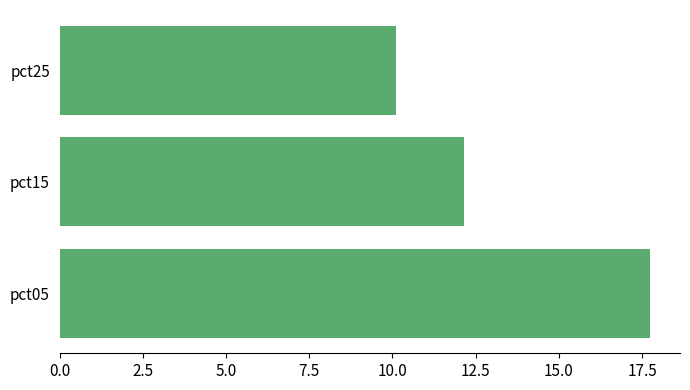

Between pct05 and pct15, which is larger?

pct05